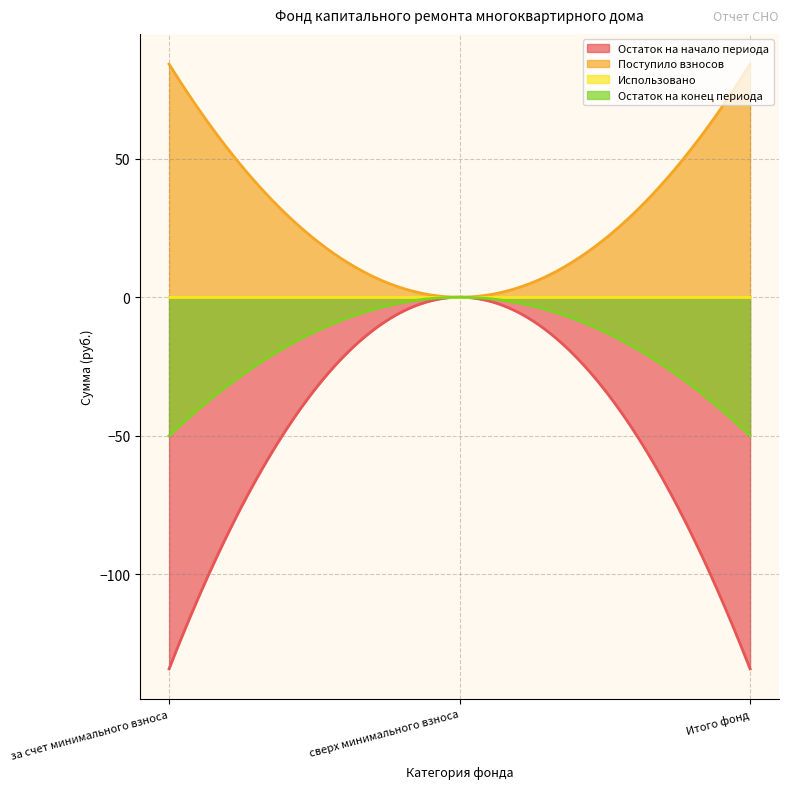

At Итого фонд, list the series in order from largest to smallest.

Поступило взносов, Использовано, Остаток на конец периода, Остаток на начало периода